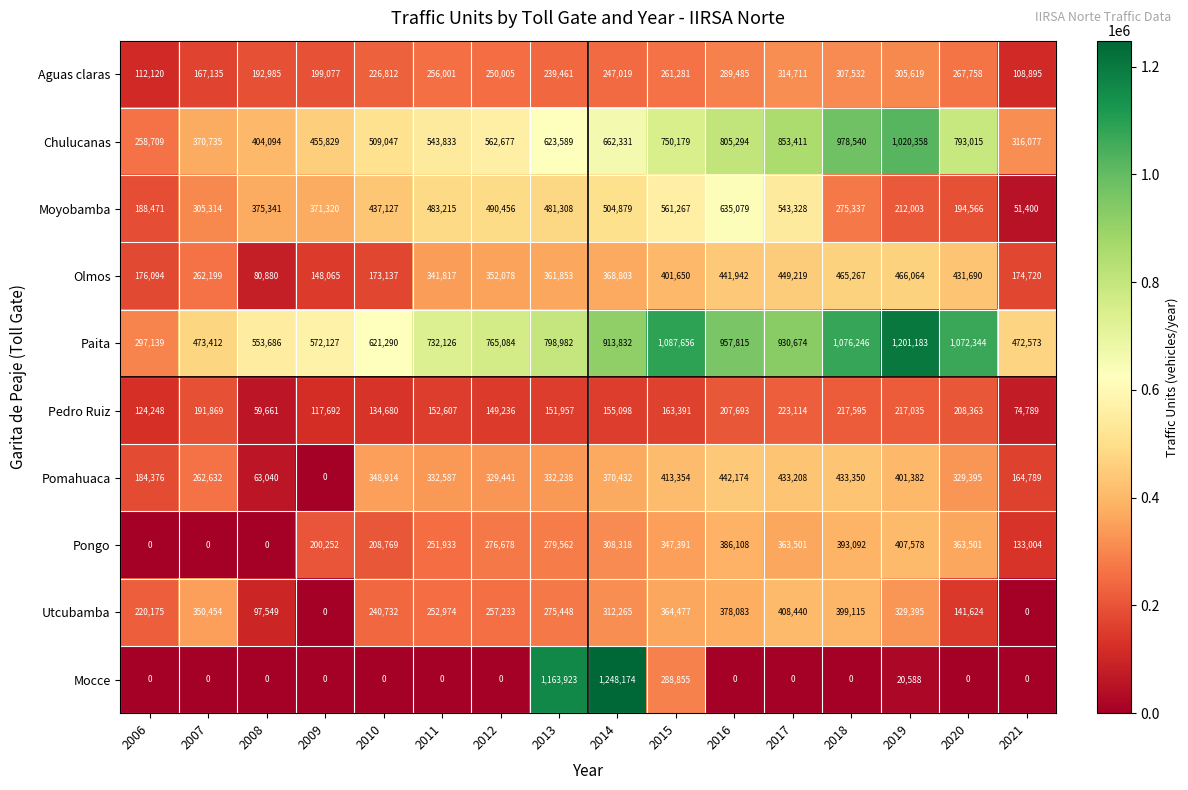

What is the difference between the maximum and minimum values in the Aguas claras series?

205816